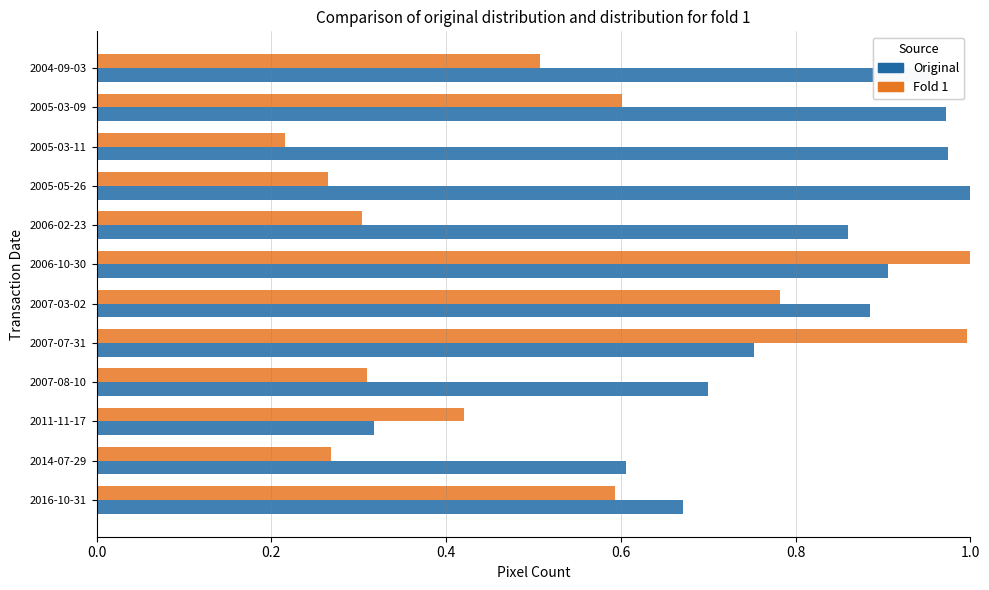

Which category has the lowest value across all series?

2005-03-11